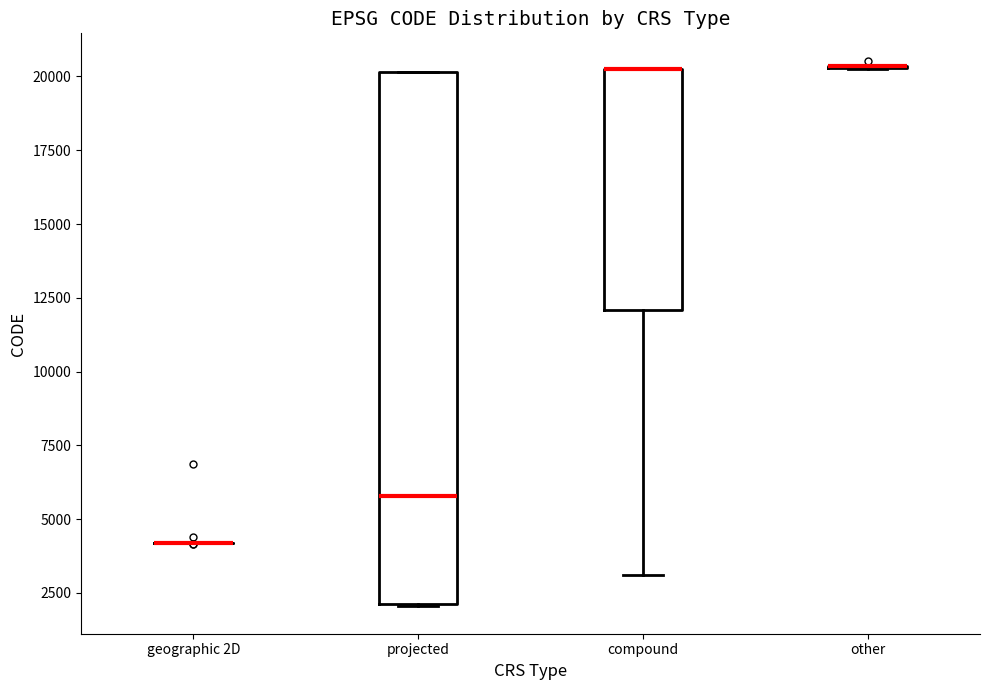

Where is the upper edge of the box for compound on the y-axis? The values are not printed on the chart, so give them approximately, as read against the axis.

20500